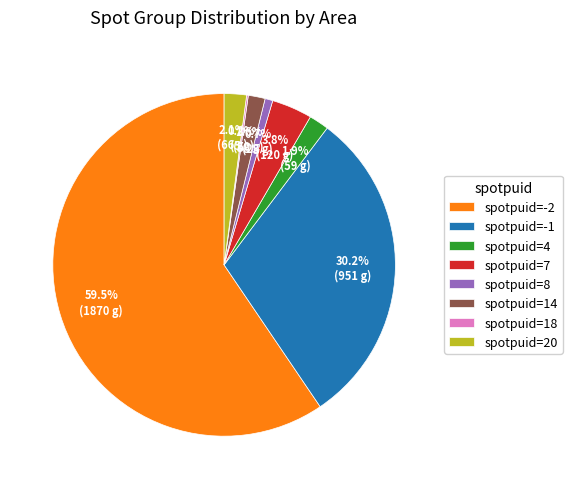

To the nearest percent, what is the difference between the largest and smallest slice percentages?

59%